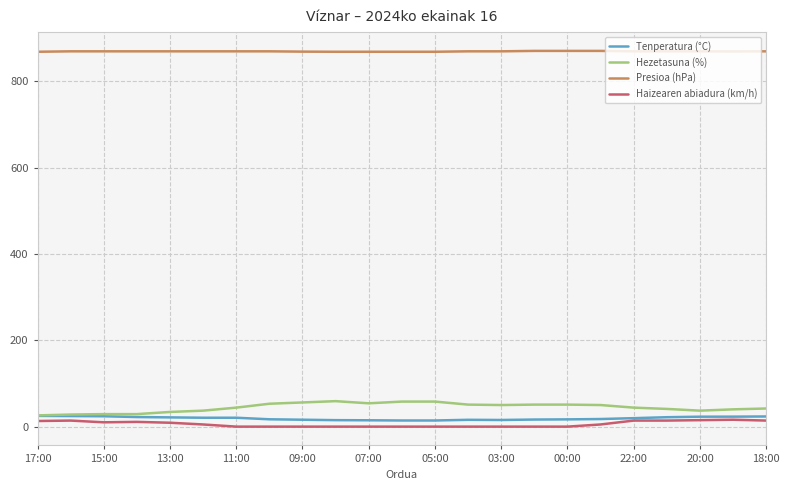

True or false: Presioa (hPa) and Tenperatura (°C) cross at least once.

False